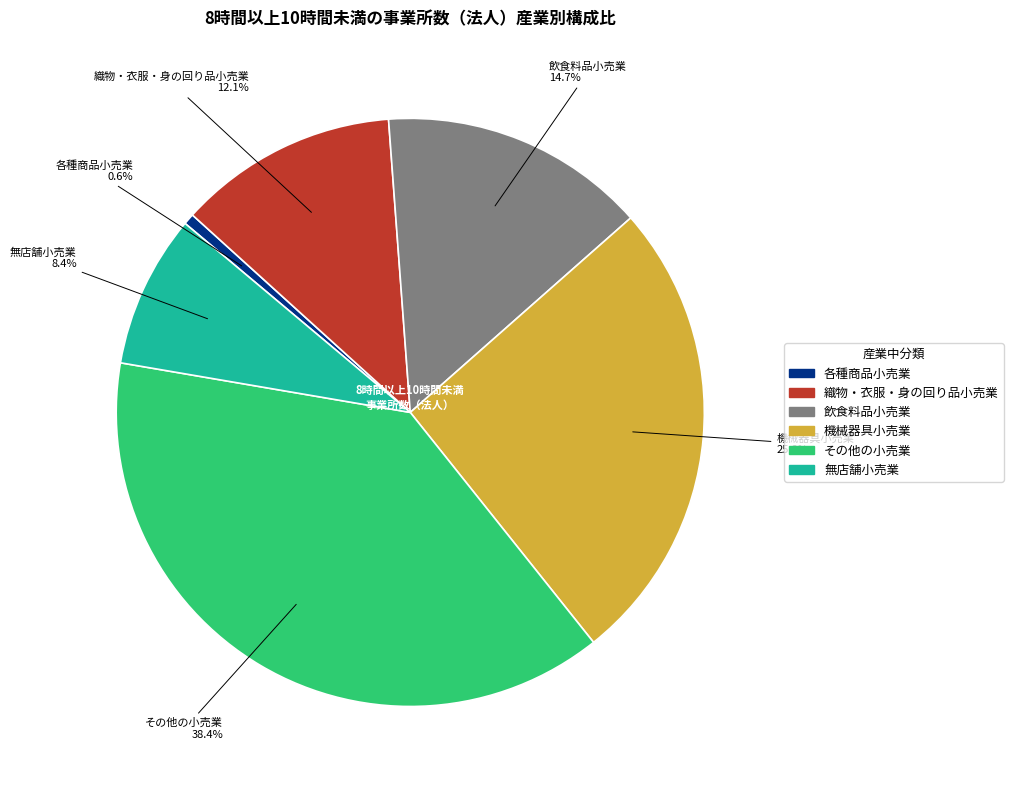

Rank the categories by value from highest to lowest.

その他の小売業, 機械器具小売業, 飲食料品小売業, 織物・衣服・身の回り品小売業, 無店舗小売業, 各種商品小売業